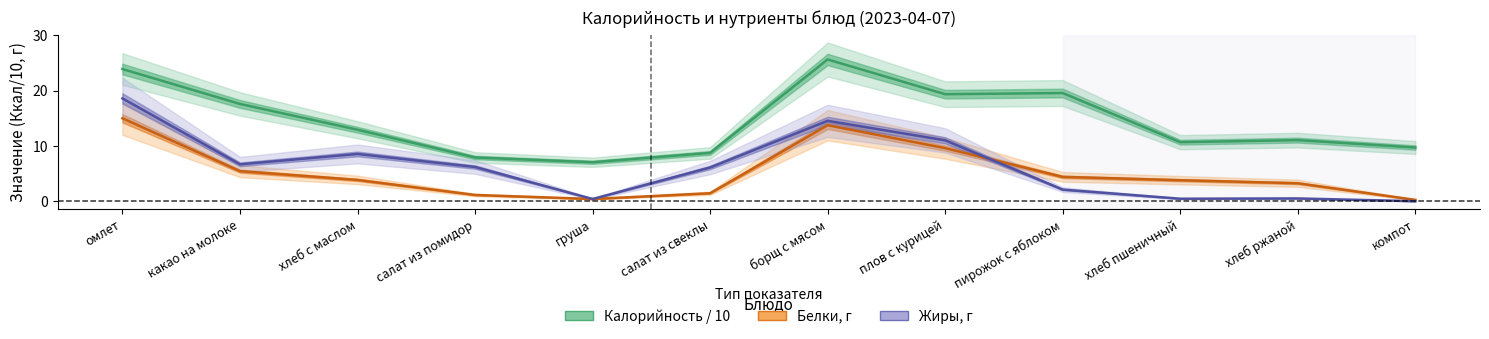

What is the average value of the Белки series?

5.2